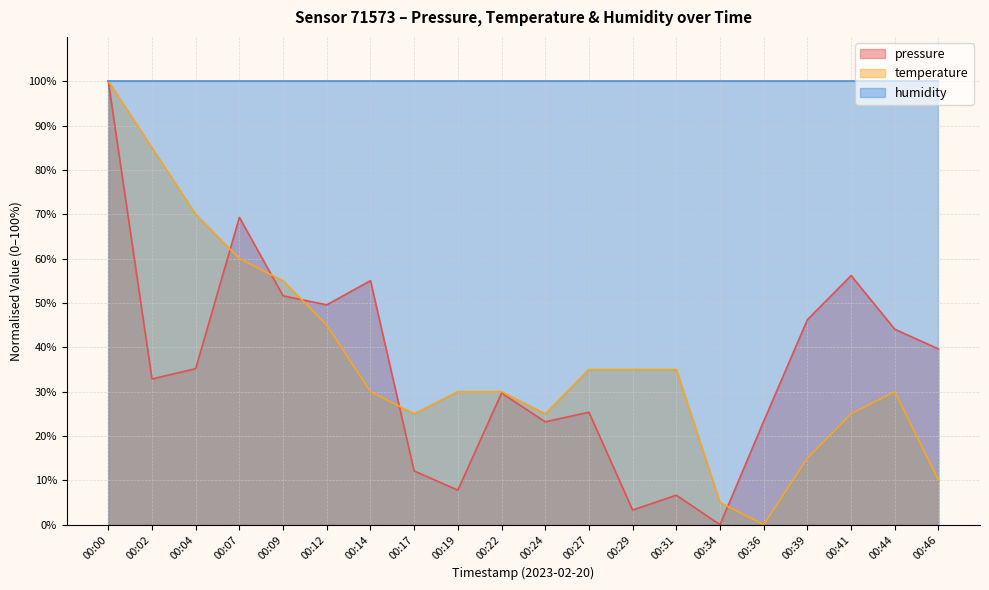

At which label does temperature reach its peak?

00:00